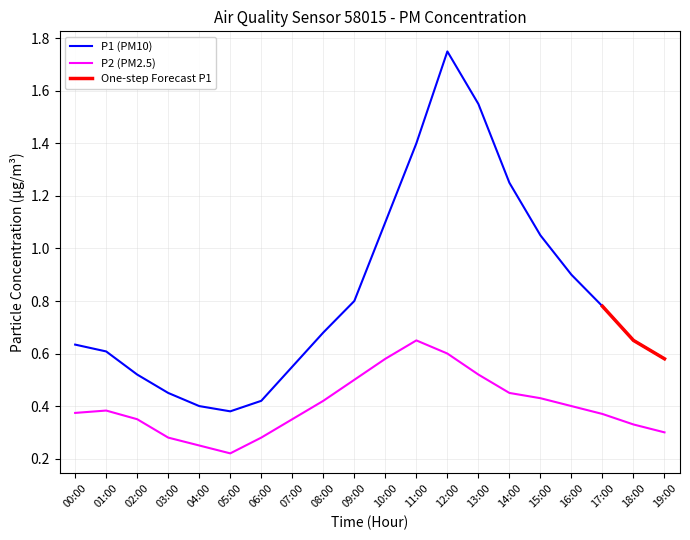

Reading right to left, list all the values displayed in this chart.

19:00=0.6	18:00=0.7	17:00=0.8	16:00=0.9	15:00=1.1	14:00=1.2	13:00=1.6	12:00=1.8	11:00=1.4	10:00=1.1	09:00=0.8	08:00=0.7	07:00=0.6	06:00=0.4	05:00=0.4	04:00=0.4	03:00=0.5	02:00=0.5	01:00=0.6	00:00=0.6